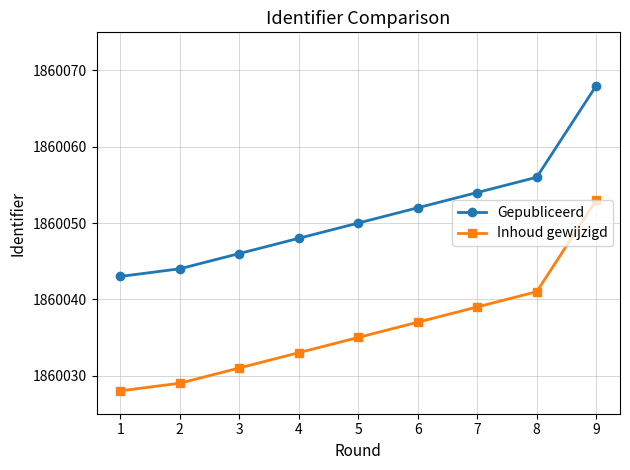

What are all the series names shown in the legend?

Gepubliceerd, Inhoud gewijzigd